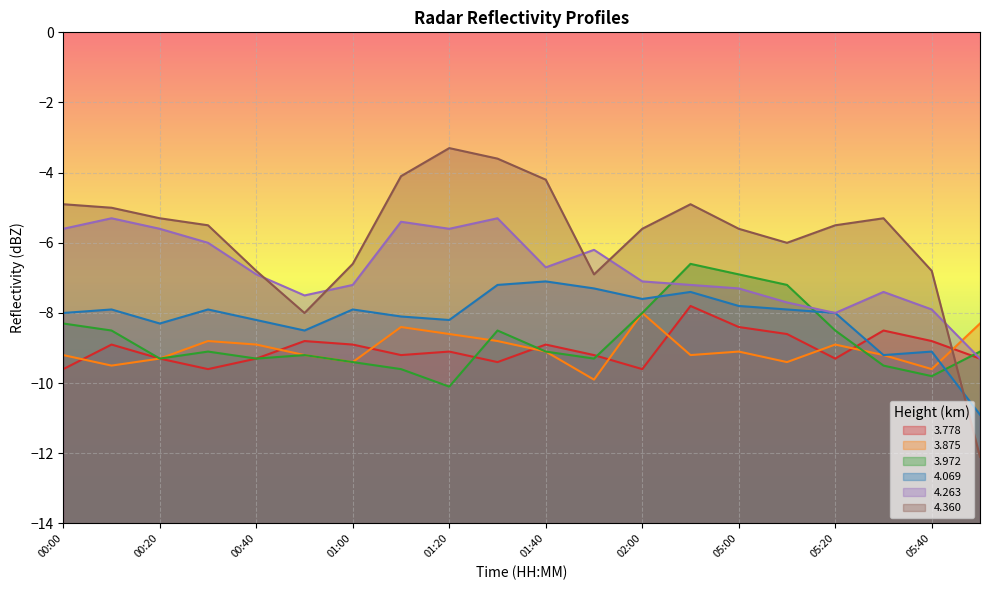

Which series has the largest total across all categories?

4.360